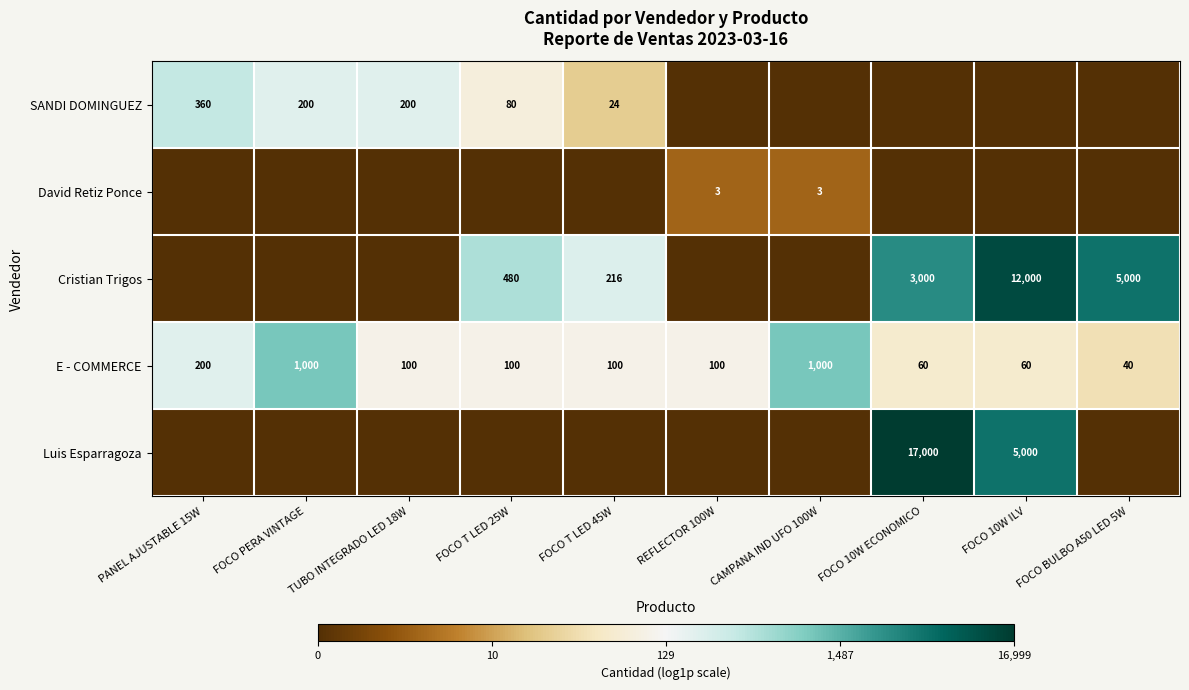

What is the difference between the E - COMMERCE values at CAMPANA IND UFO 100W and REFLECTOR 100W?

900